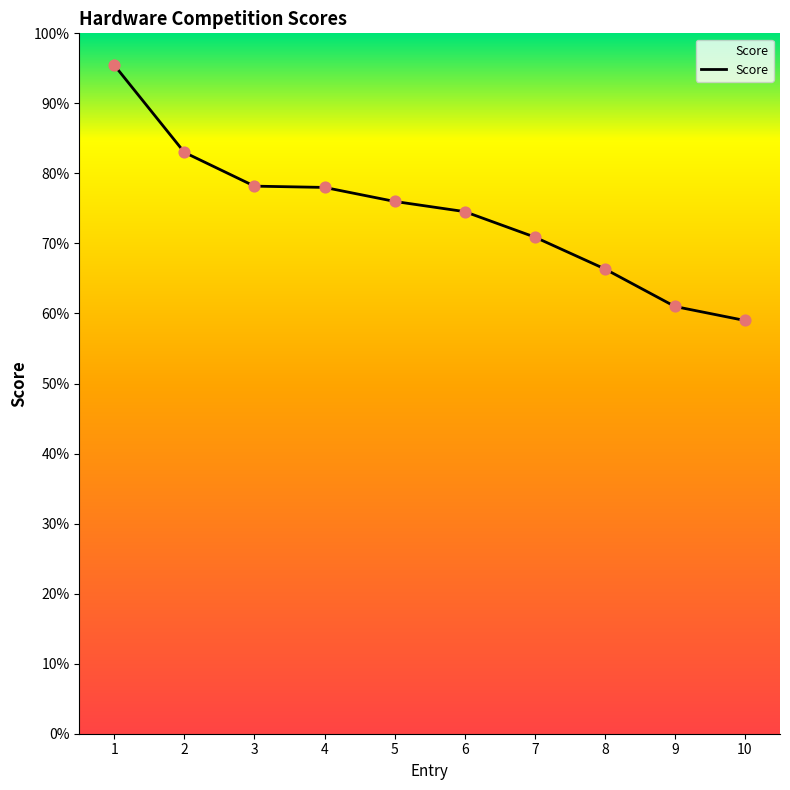

What is the ratio of the value at 3 to the value at 7?

1.1